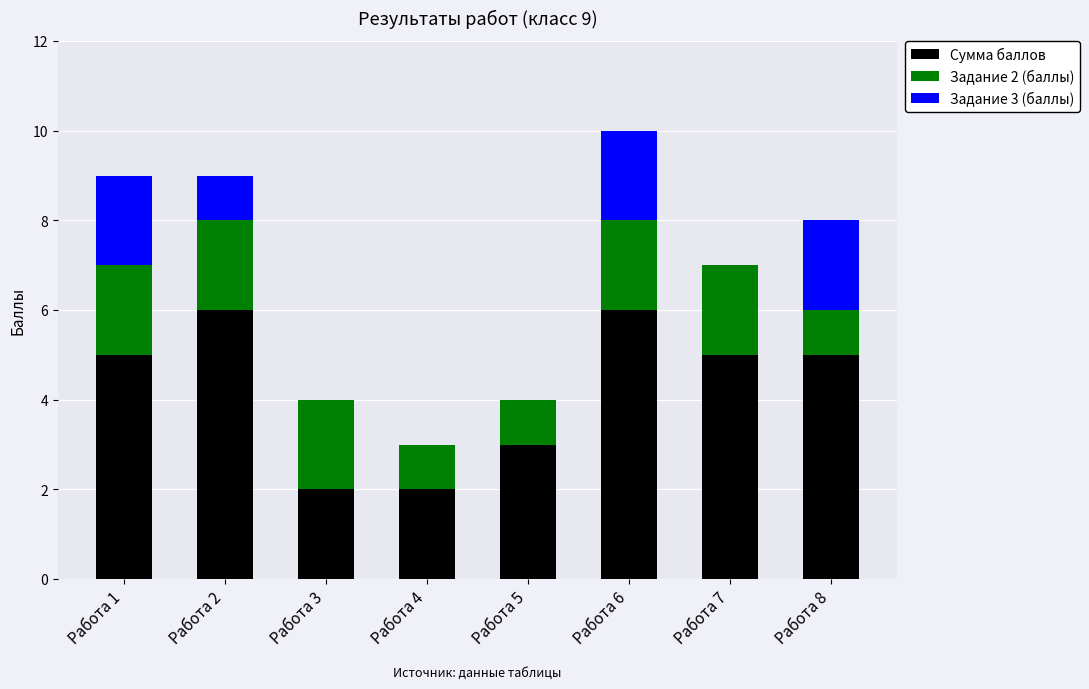

What is the sum of all Сумма баллов values?

34